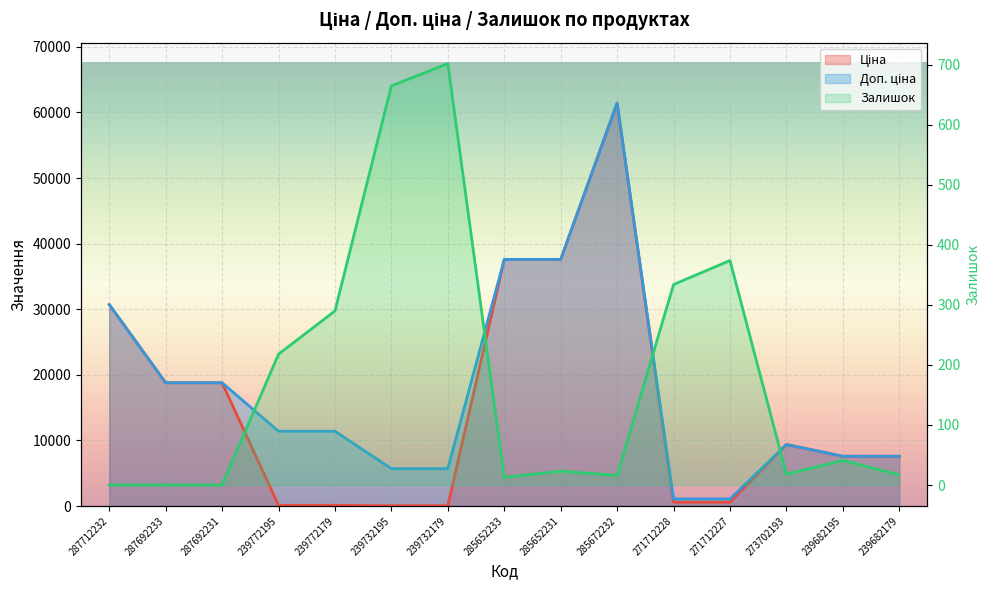

Is it true that Ціна equals 31247.8 at 287692233?

False